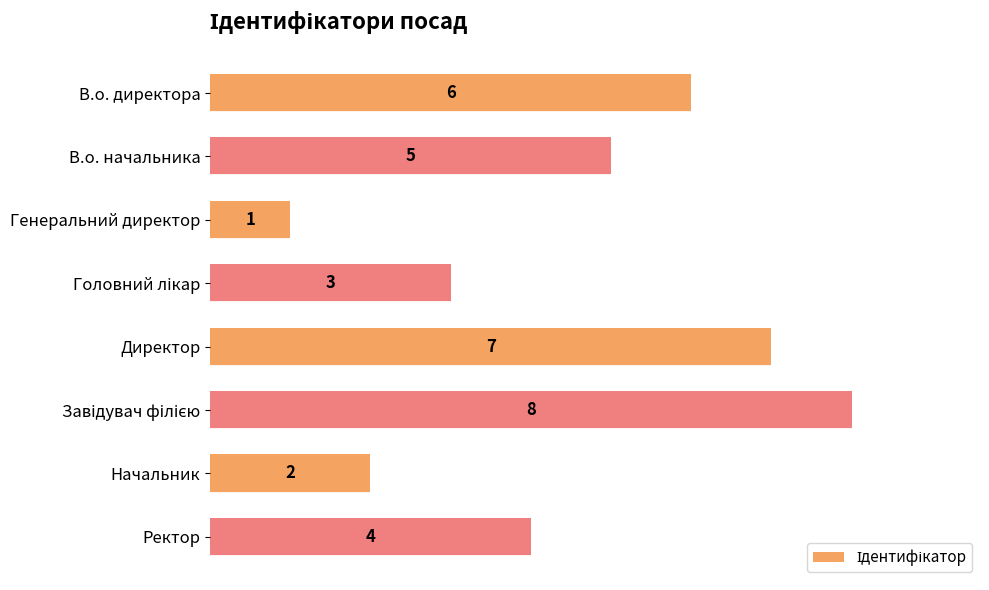

Count the number of data series in this chart.

1